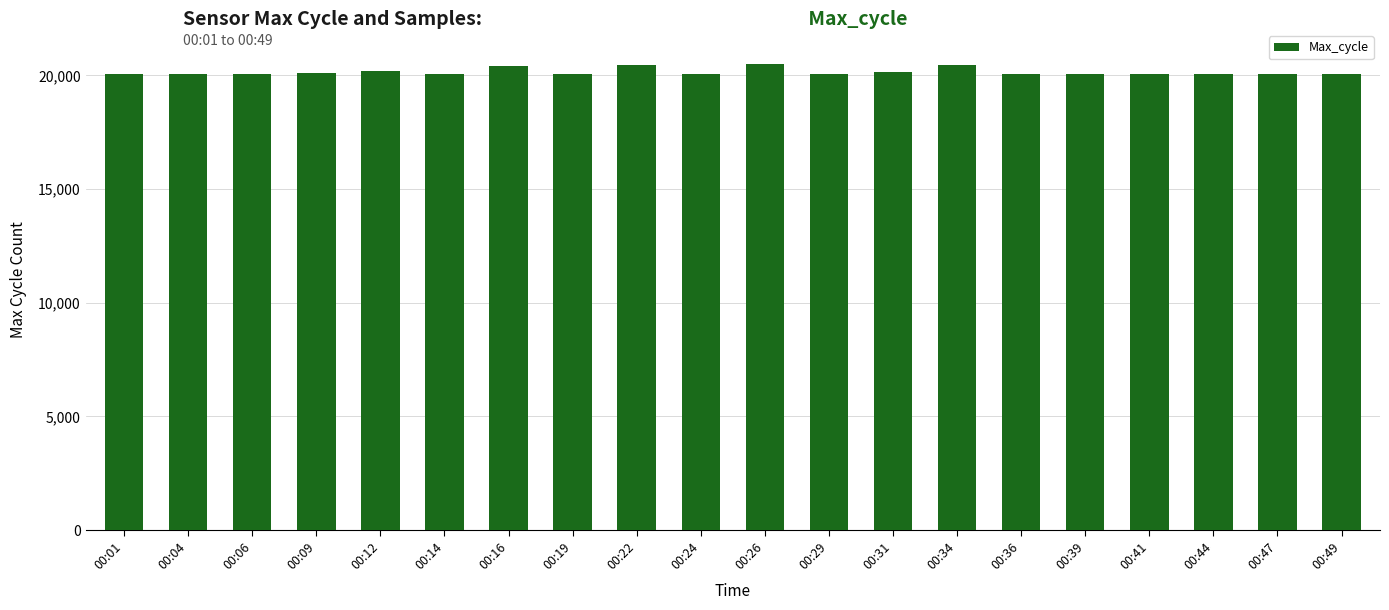

How many data points are less than 20056?

8